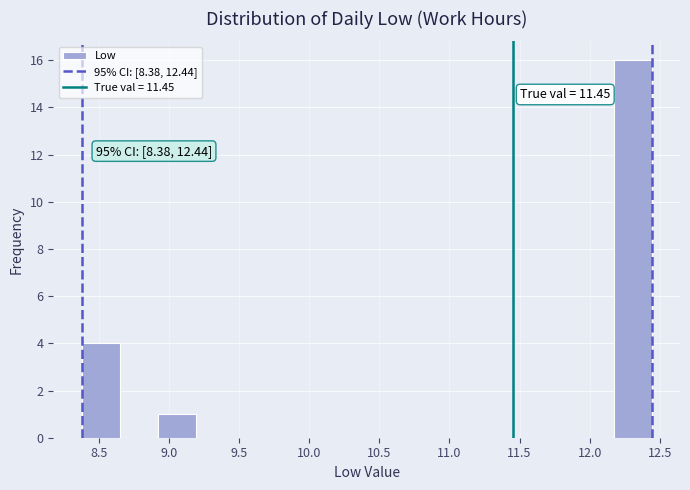

Which range on the x-axis has the tallest bar?

12.15 to 12.45